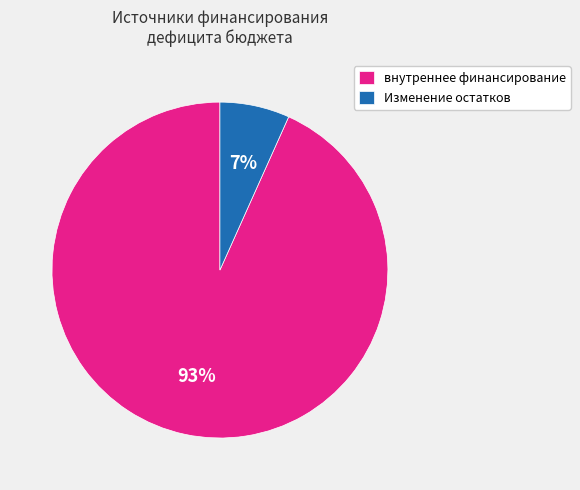

Rank the categories by value from highest to lowest.

внутреннее финансирование, Изменение остатков